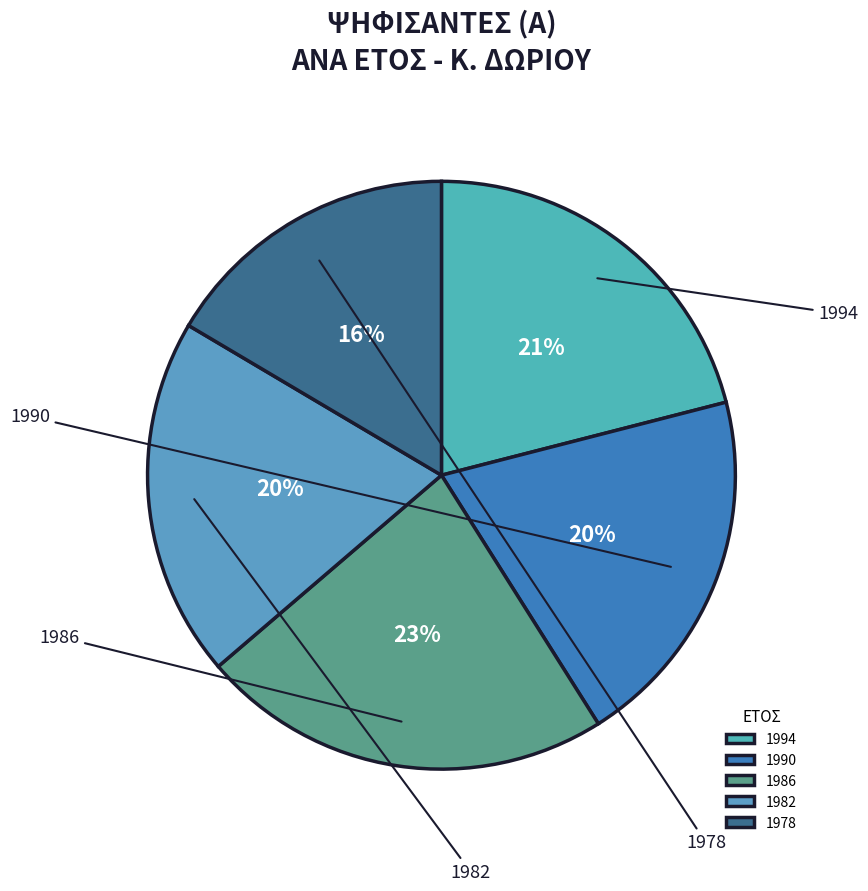

Rank the categories by value from lowest to highest.

1978, 1982, 1990, 1994, 1986